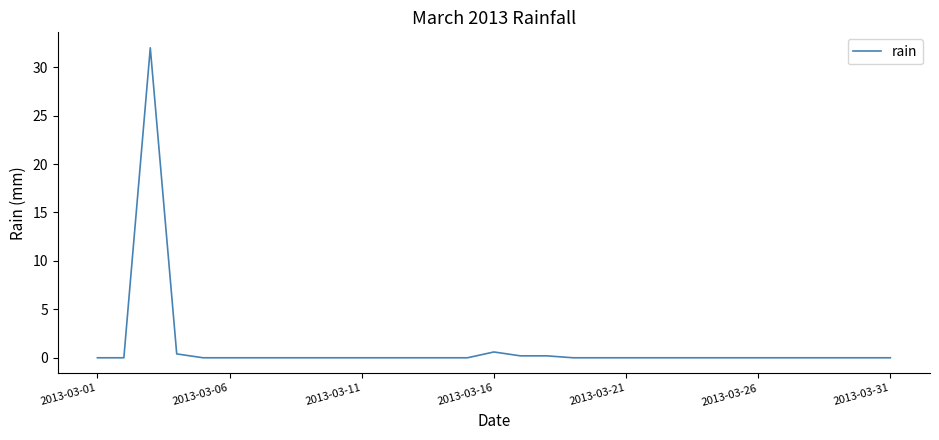

Count the number of categories in the chart.

31